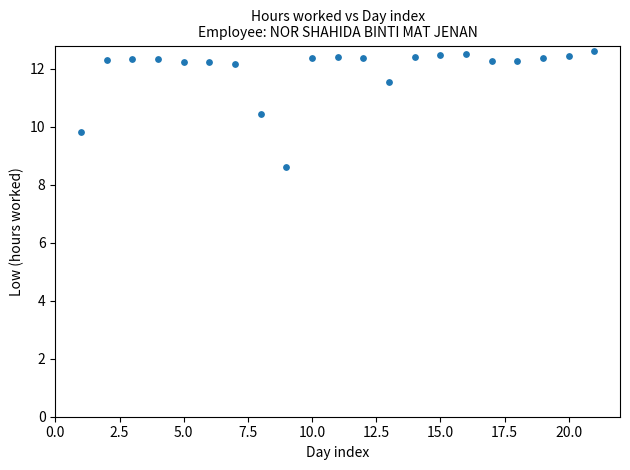

What is the range of Y values (max minus min)?

4.0